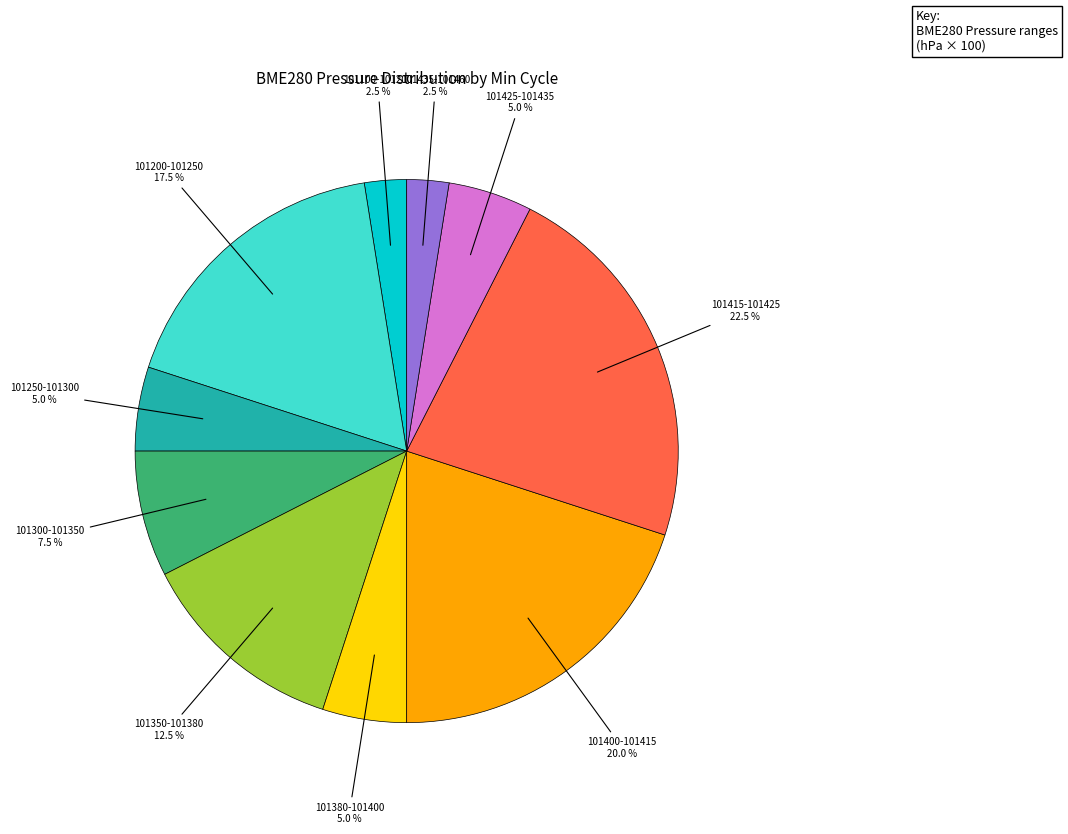

Count the number of slices in the pie.

10